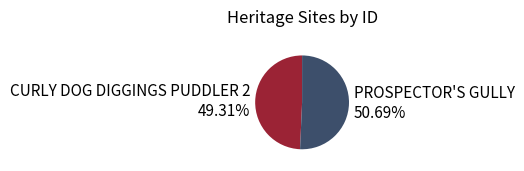

Which category accounts for the majority?

PROSPECTOR'S GULLY